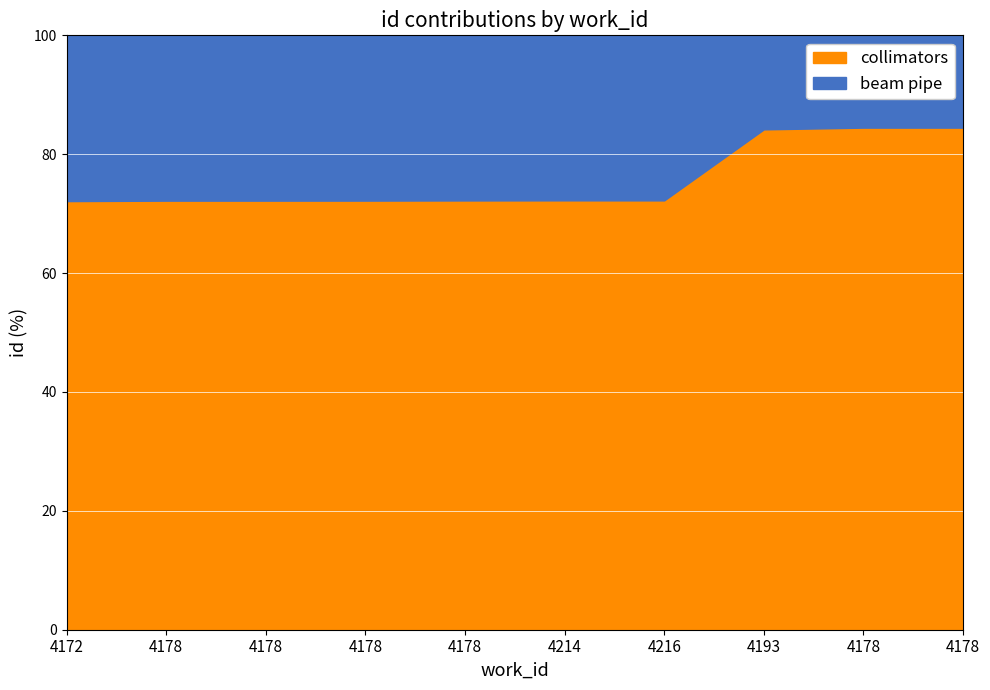

What is the difference between the second highest and second lowest values in the collimators series?

12.3